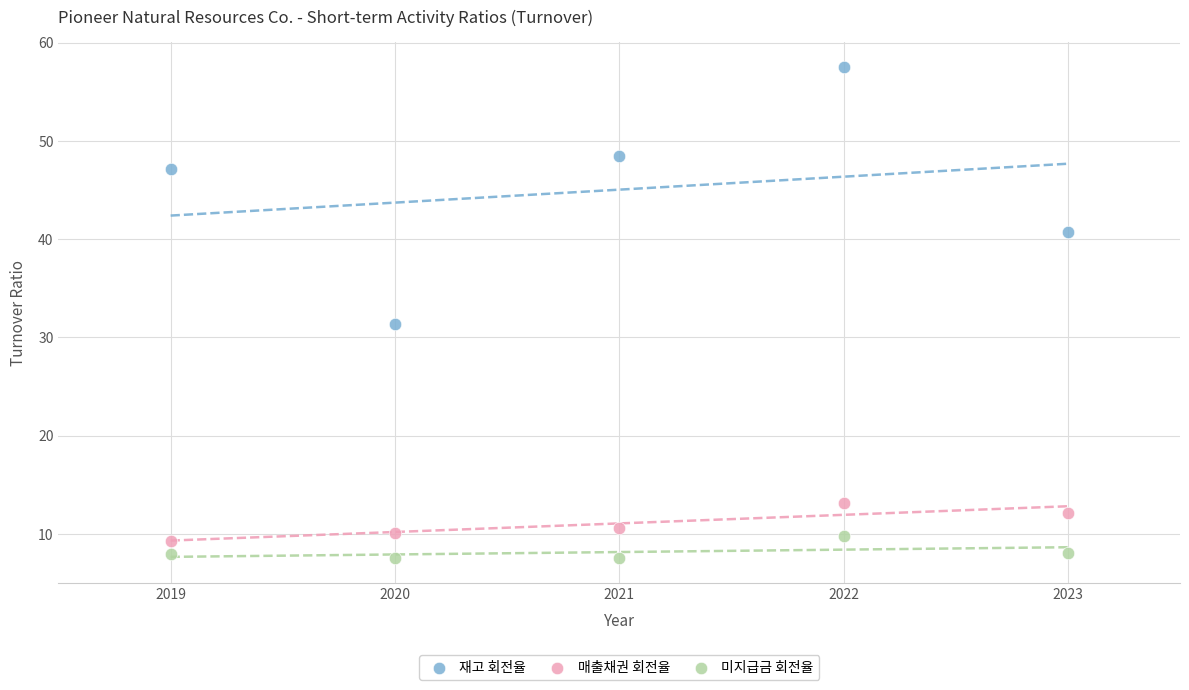

Across all series, what Y value is closest to 32?

31.4